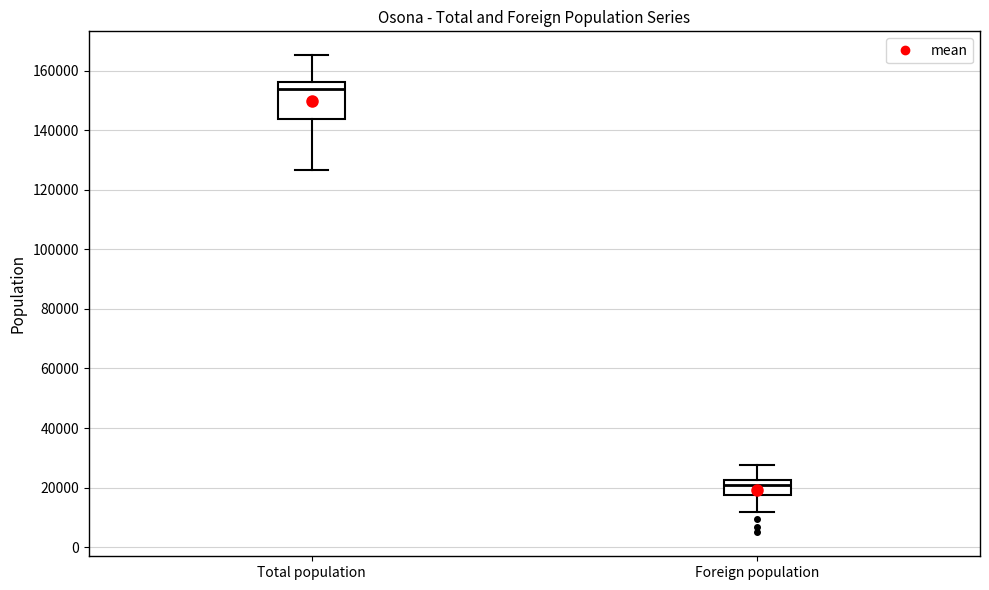

Which box has the highest median line?

Total population